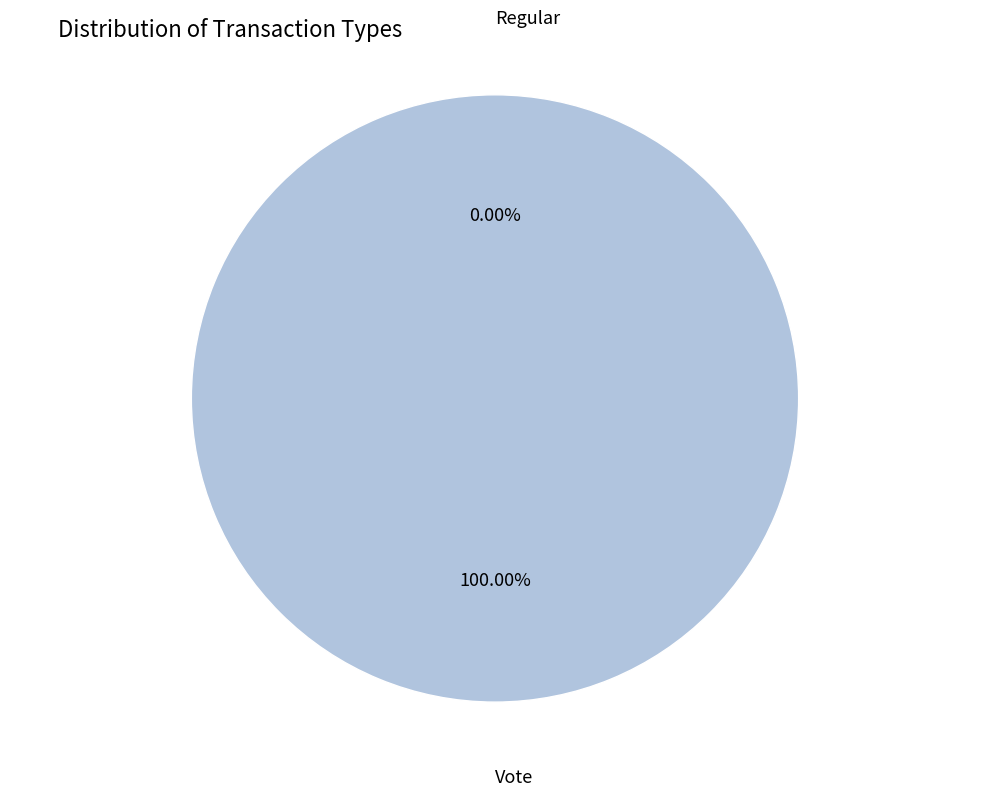

To the nearest percent, what is the average slice percentage?

50%